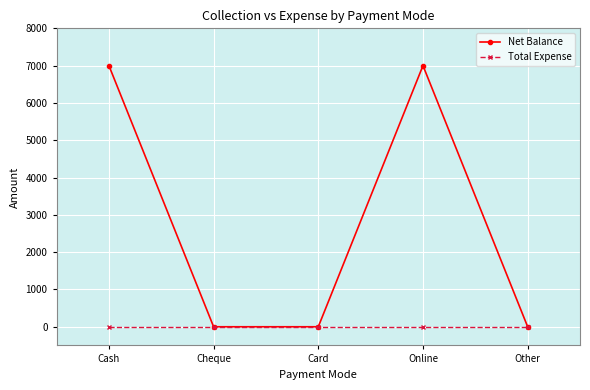

What are all the series names shown in the legend?

Net Balance, Total Expense